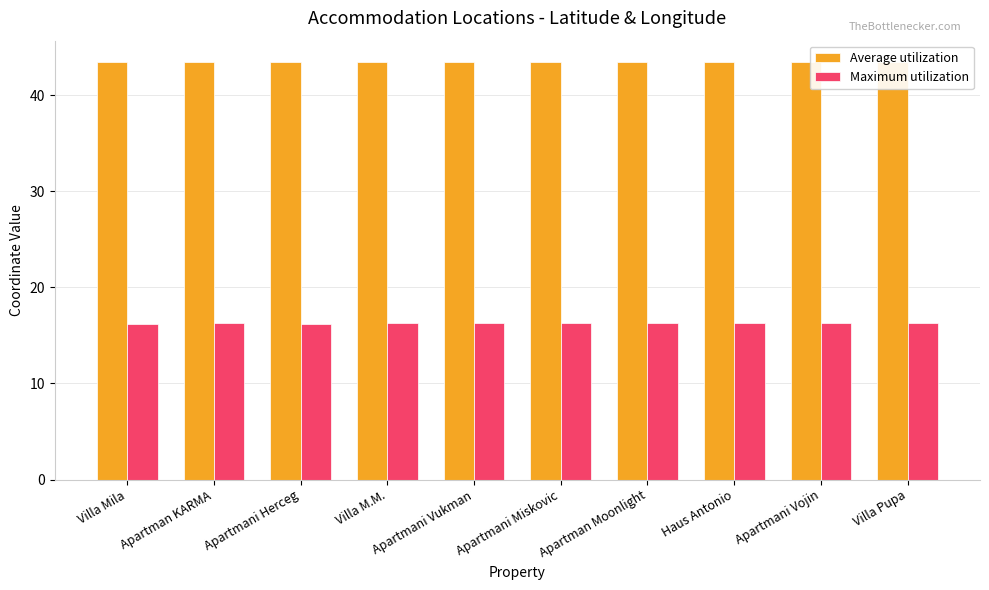

What is the greatest value displayed?

43.5